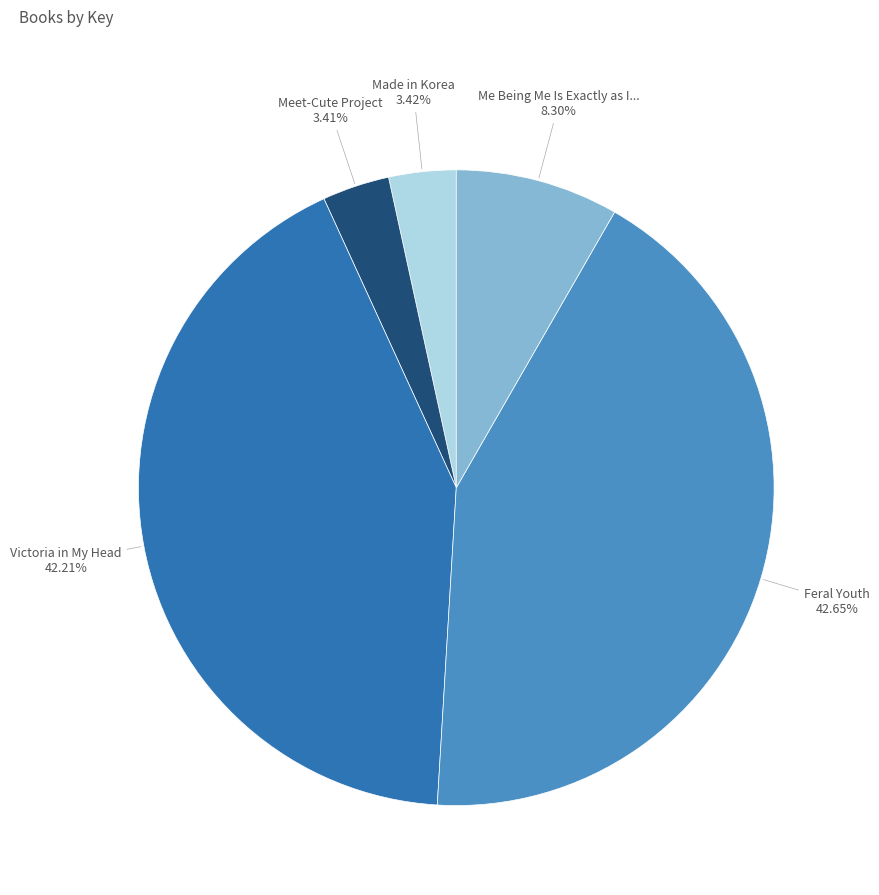

Is there a majority slice in this chart?

No